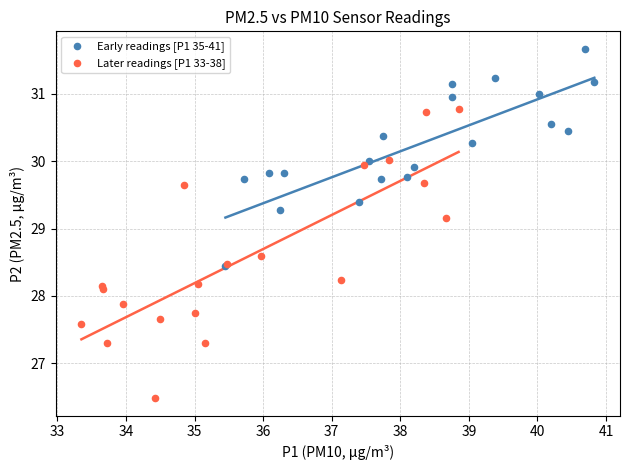

Which series reaches the maximum Y coordinate?

Early readings [P1 35-41]